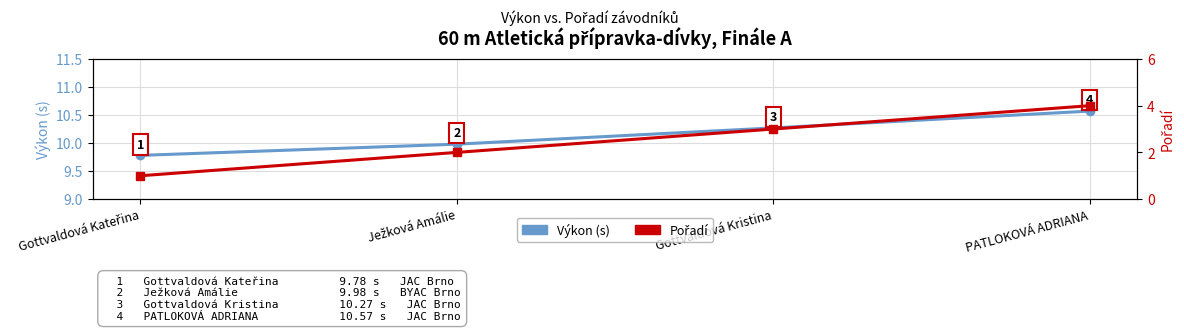

True or false: Výkon (s) and Pořadí cross at least once.

False